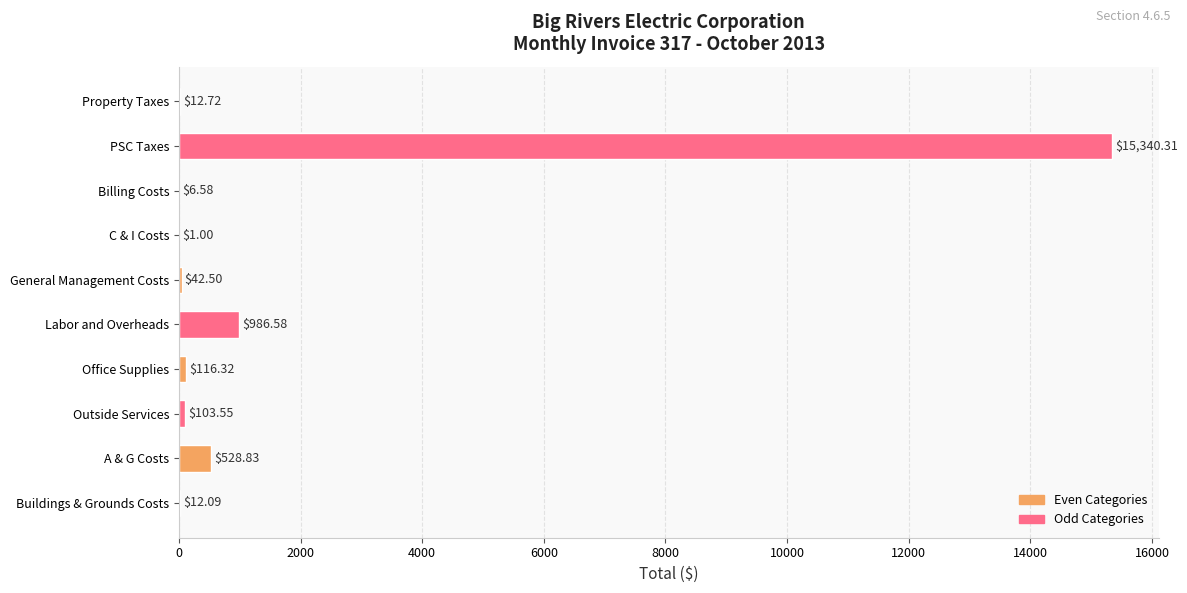

How many distinct data groups are displayed?

1